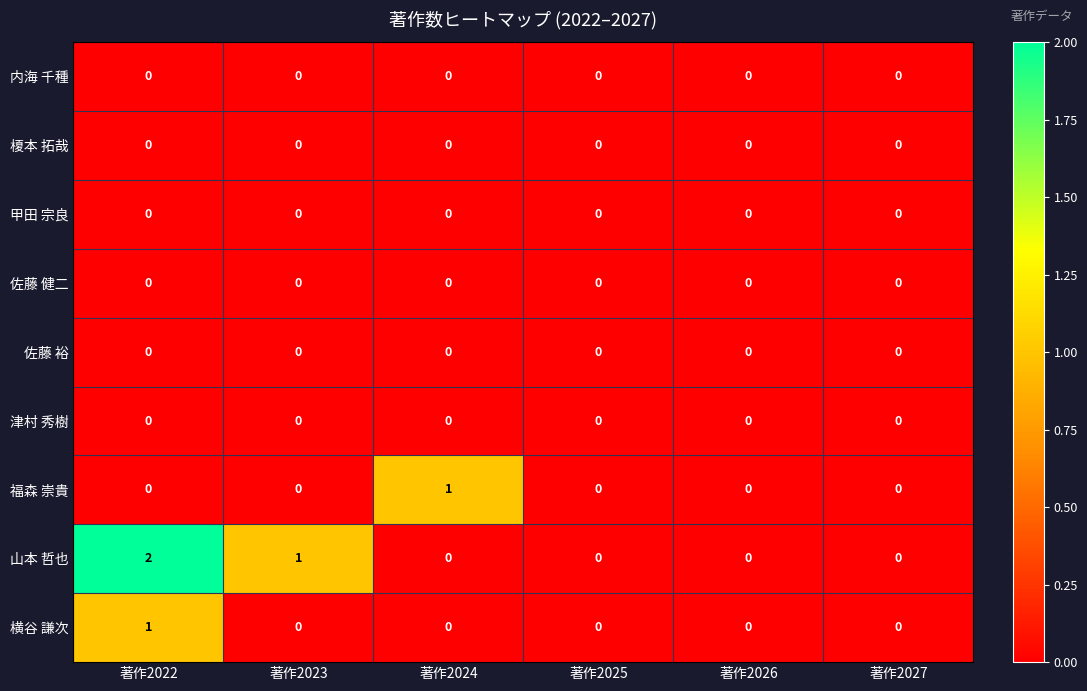

True or false: 福森 崇貴 has a value of -1 at 著作2026.

False